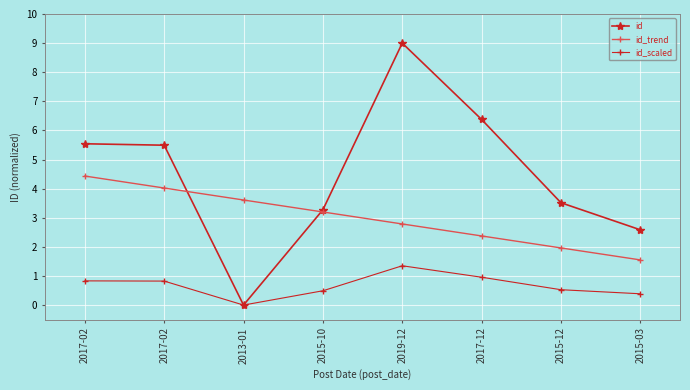

Reading left to right, transcribe all the data shown in this chart.

id: 2017-02=5.5	2017-02=5.5	2013-01=0.0	2015-10=3.3	2019-12=9.0	2017-12=6.4	2015-12=3.5	2015-03=2.6
id_trend: 2017-02=4.4	2017-02=4.0	2013-01=3.6	2015-10=3.2	2019-12=2.8	2017-12=2.4	2015-12=2.0	2015-03=1.6
id_scaled: 2017-02=0.8	2017-02=0.8	2013-01=0.0	2015-10=0.5	2019-12=1.3	2017-12=1.0	2015-12=0.5	2015-03=0.4